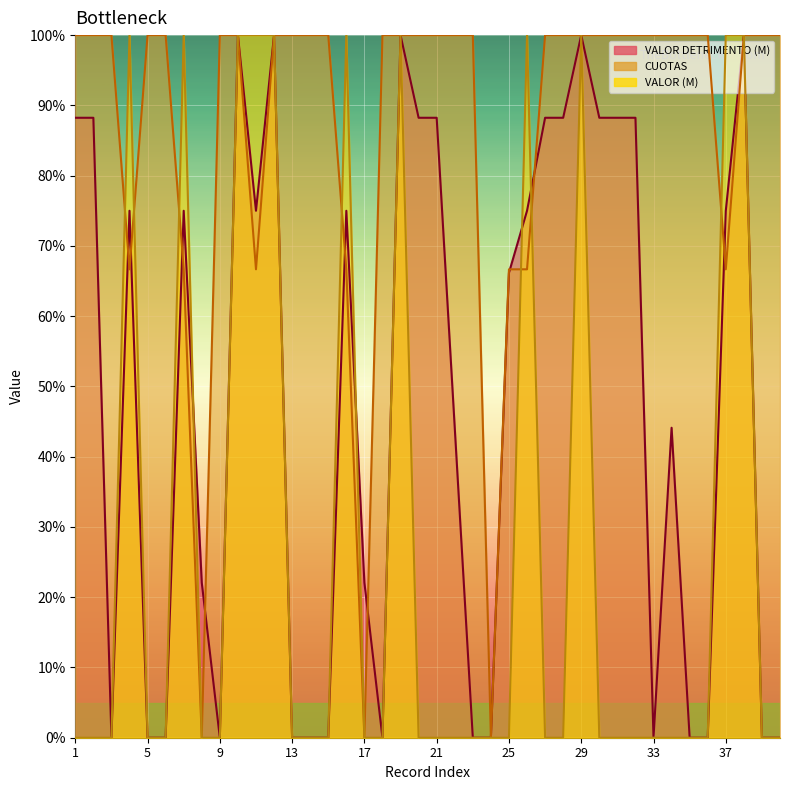

At which category does VALOR (M) reach its first local peak?

4